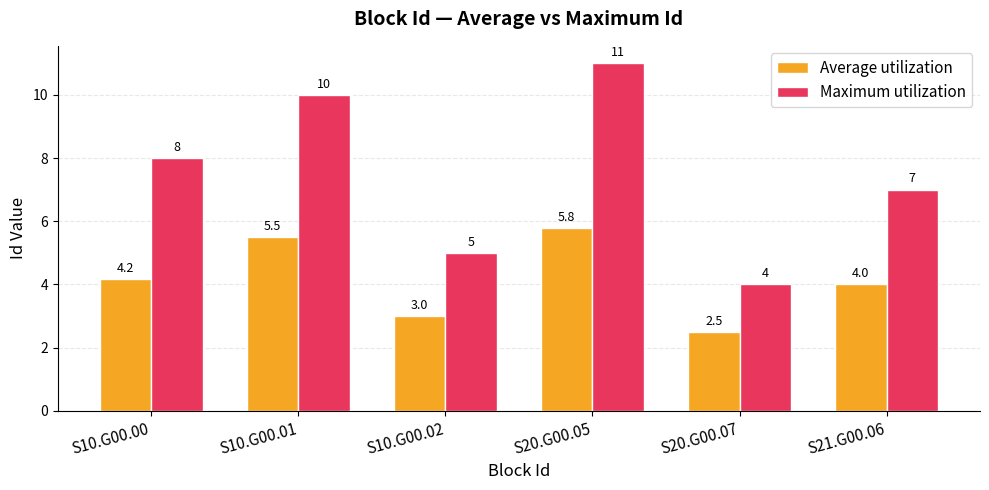

Where does the Average utilization series first go above 4?

S10.G00.00